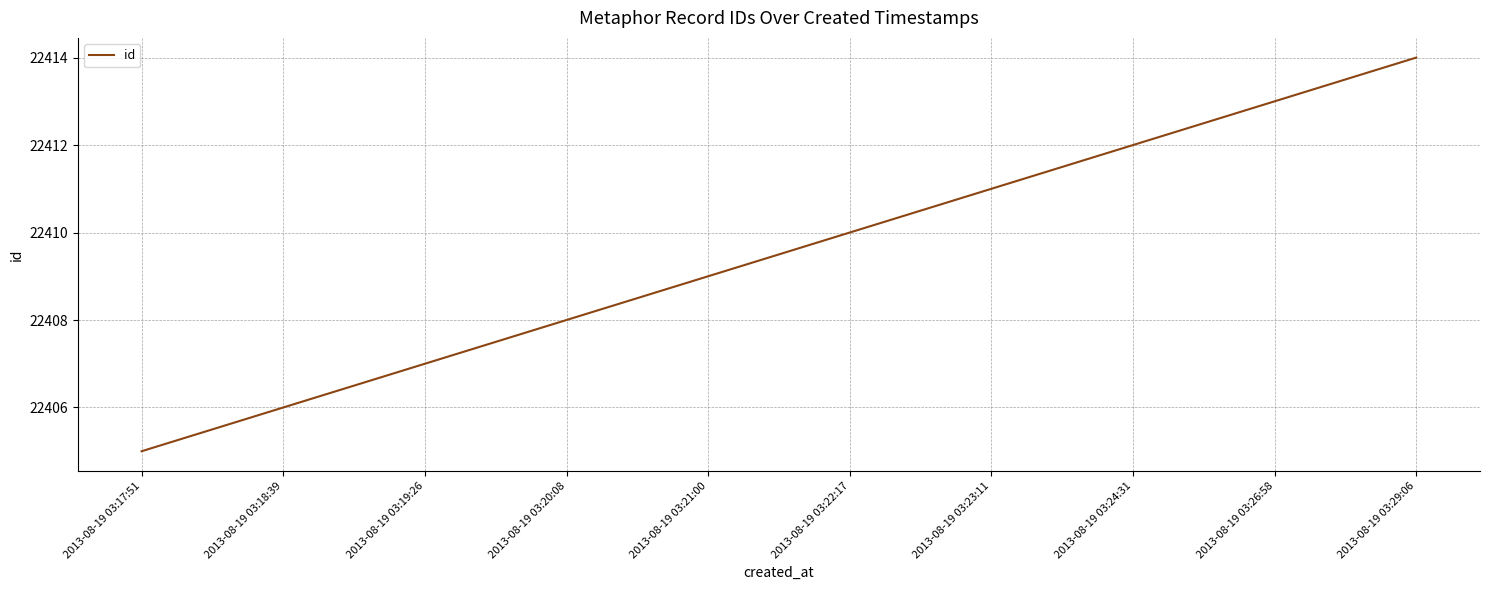

What position from the left is 2013-08-19 03:20:08?

4